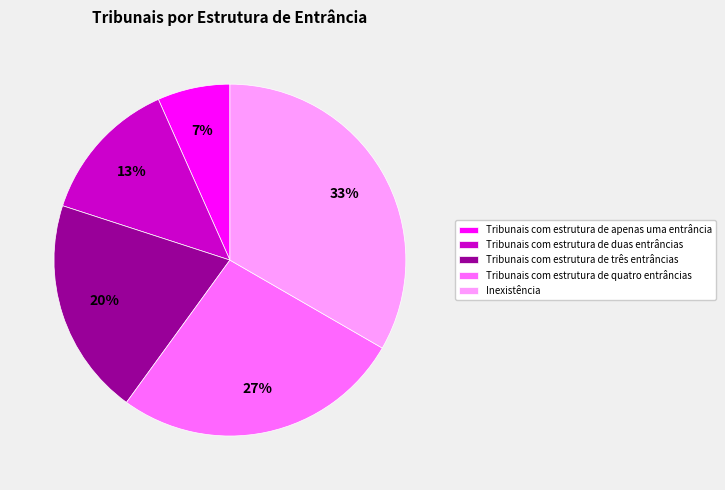

Between Inexistência and Tribunais com estrutura de duas entrâncias, which is larger?

Inexistência